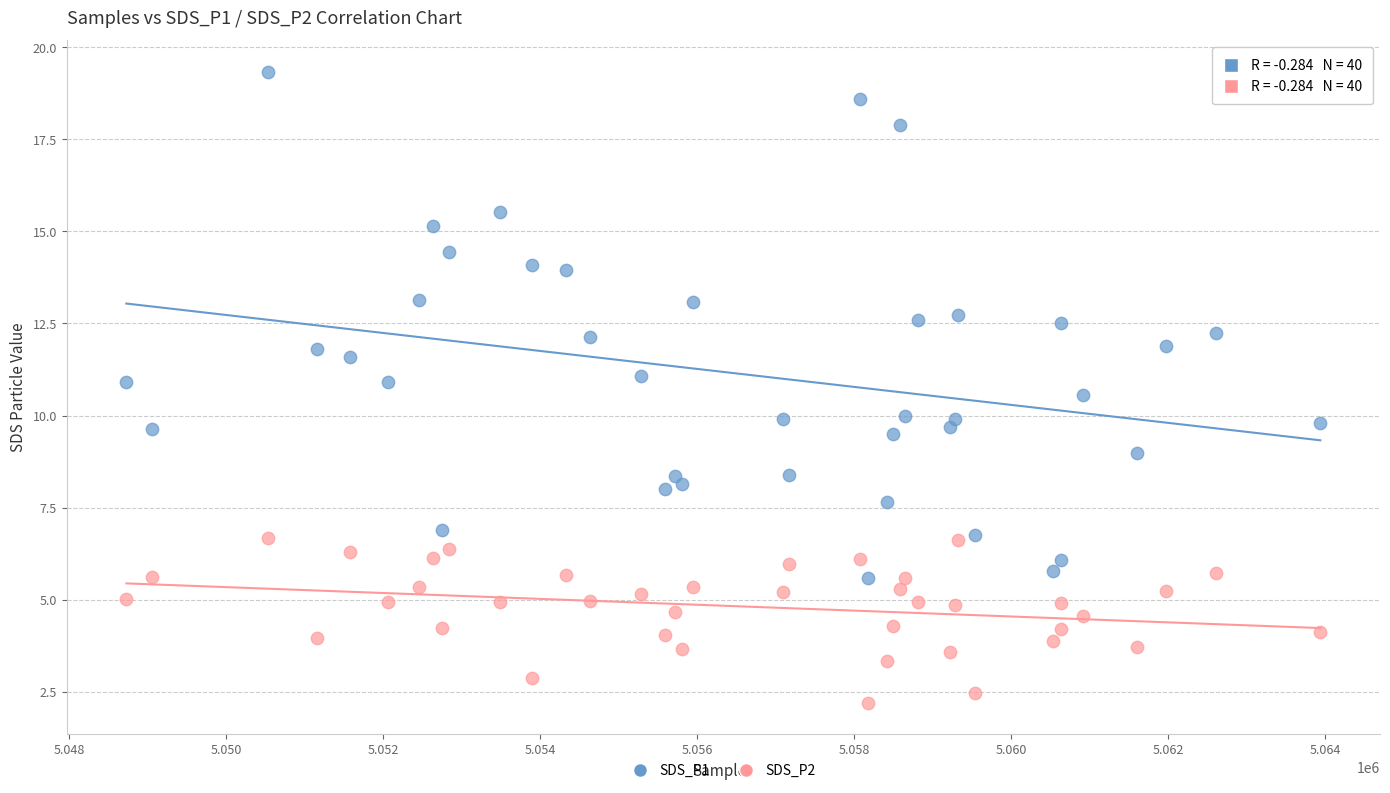

Across all data points, what is the range of X values (max minus min)?

15209.0